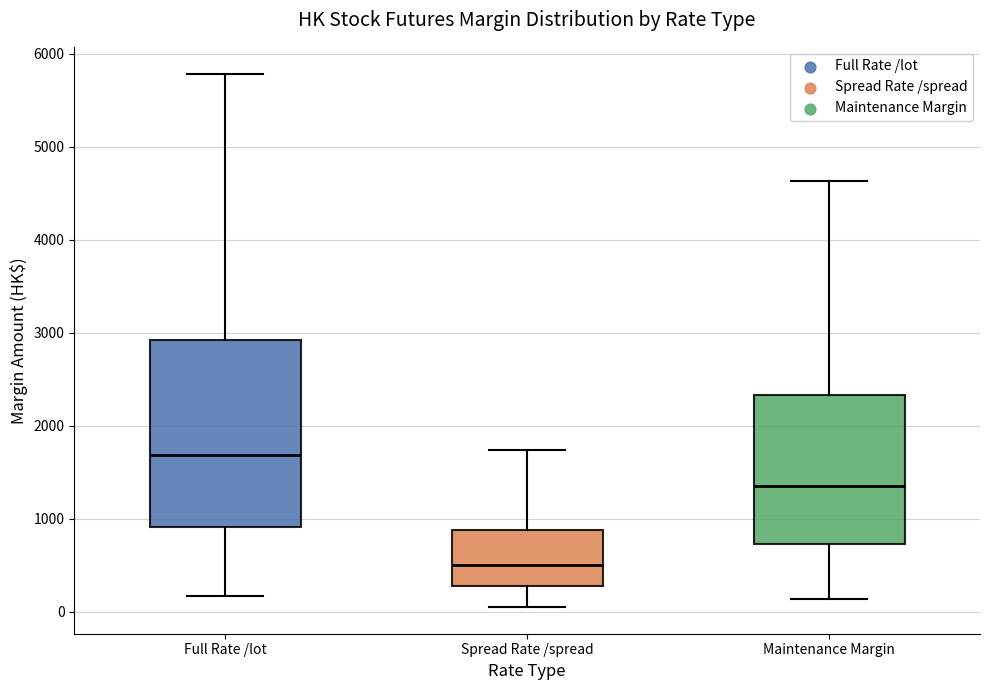

Comparing the boxes themselves (not the whiskers), which one is the tallest?

Full Rate /lot